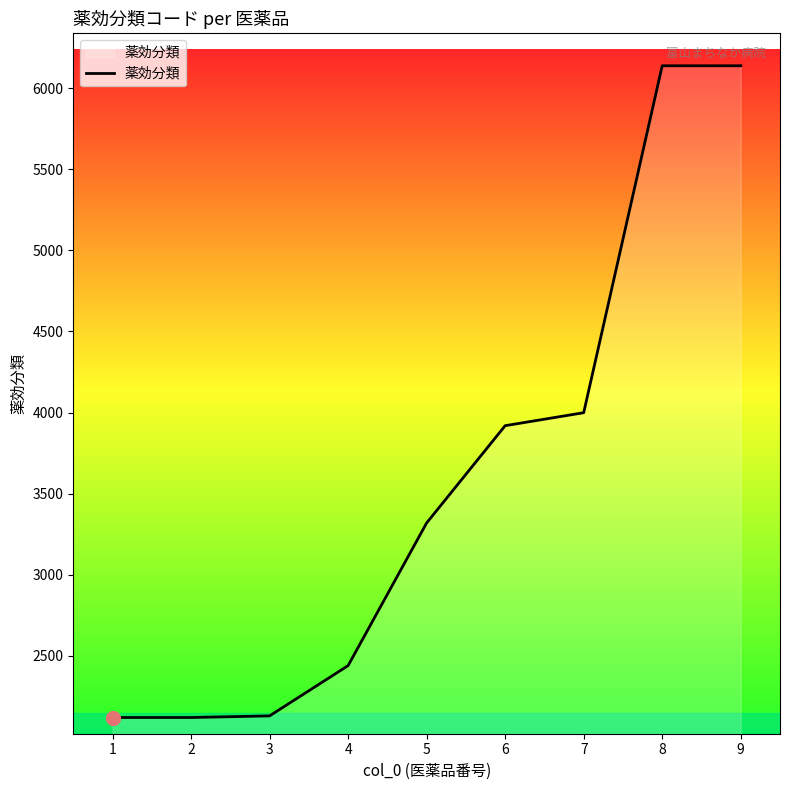

What is the change in value from 1 to 5?

+1200